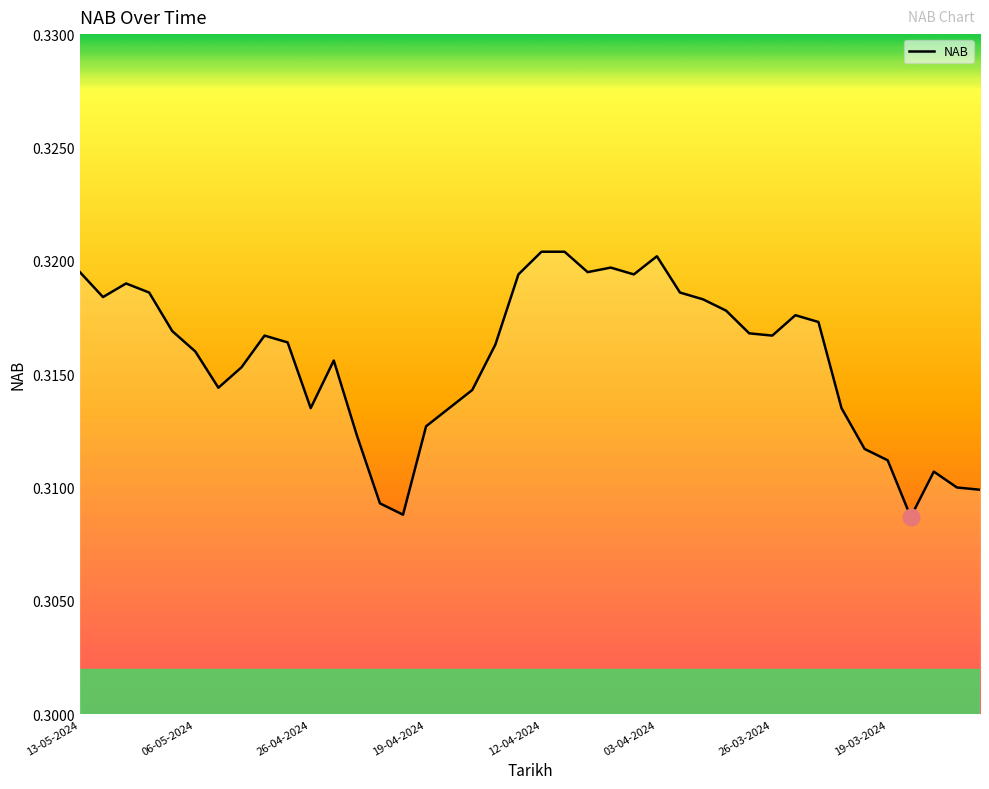

How many lines are shown in the chart?

1